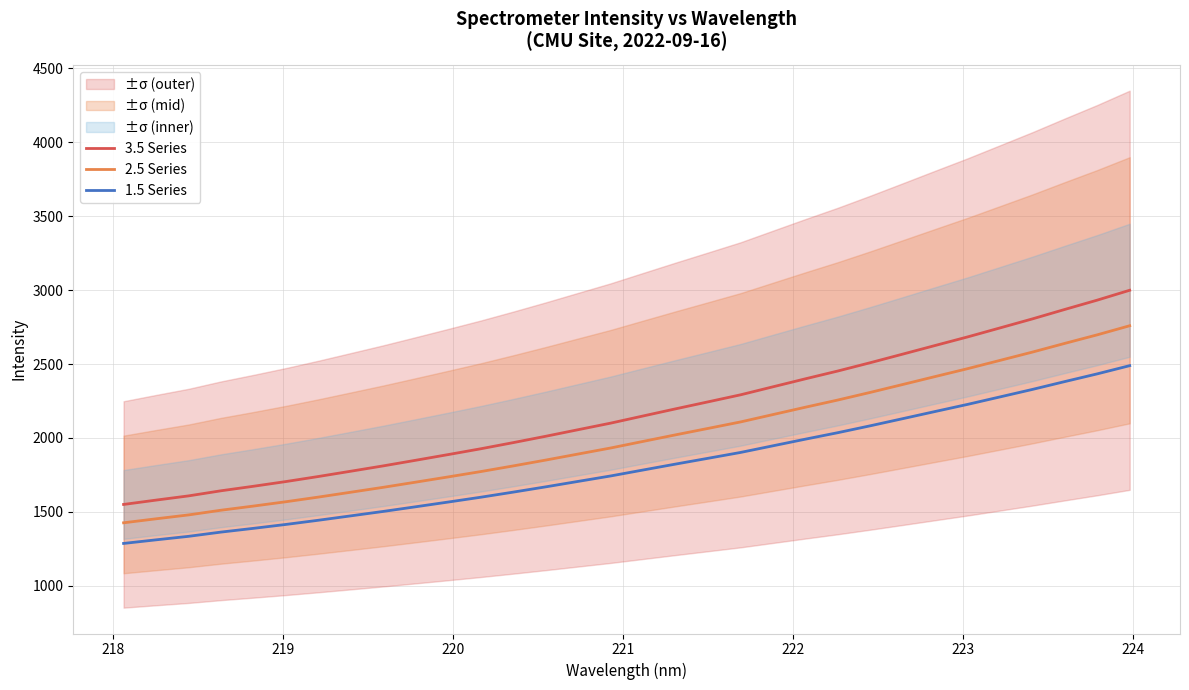

True or false: 3.5 Series and 1.5 Series intersect in this chart.

False